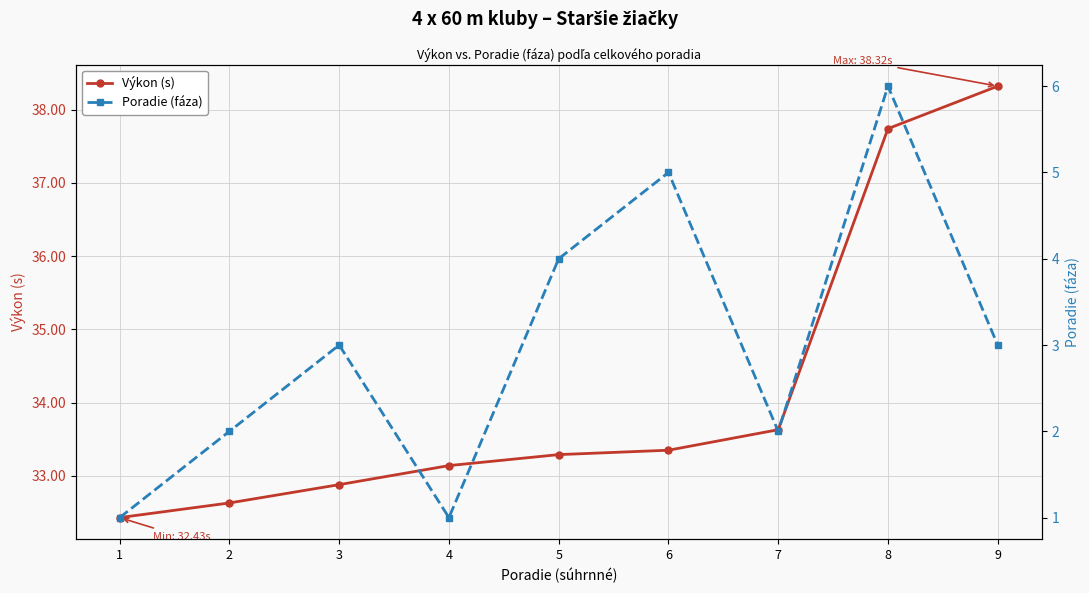

Read the Výkon (s) value at 3.

32.9